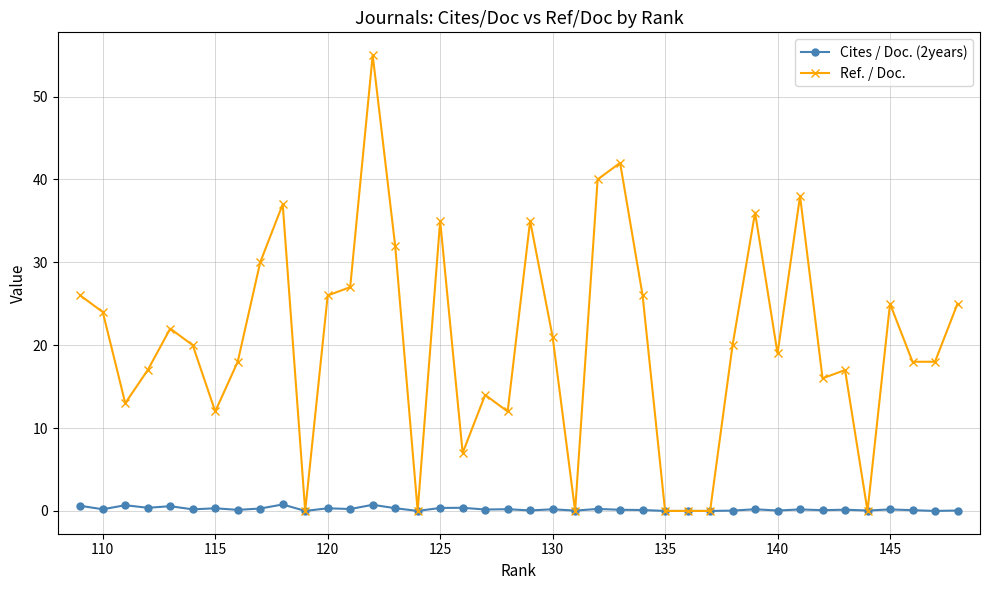

Which series has the largest total across all categories?

Ref. / Doc.